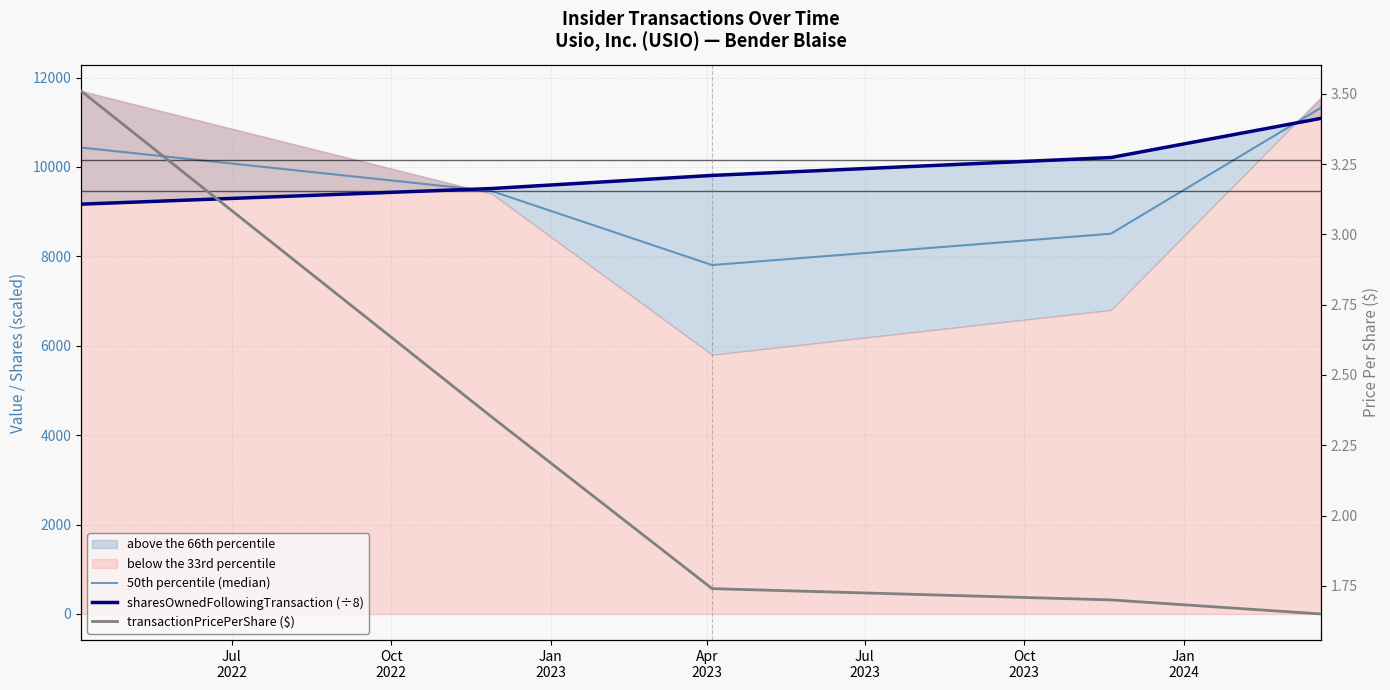

Is it true that transactionPricePerShare ($) equals 1.5 at Oct
2022?

False